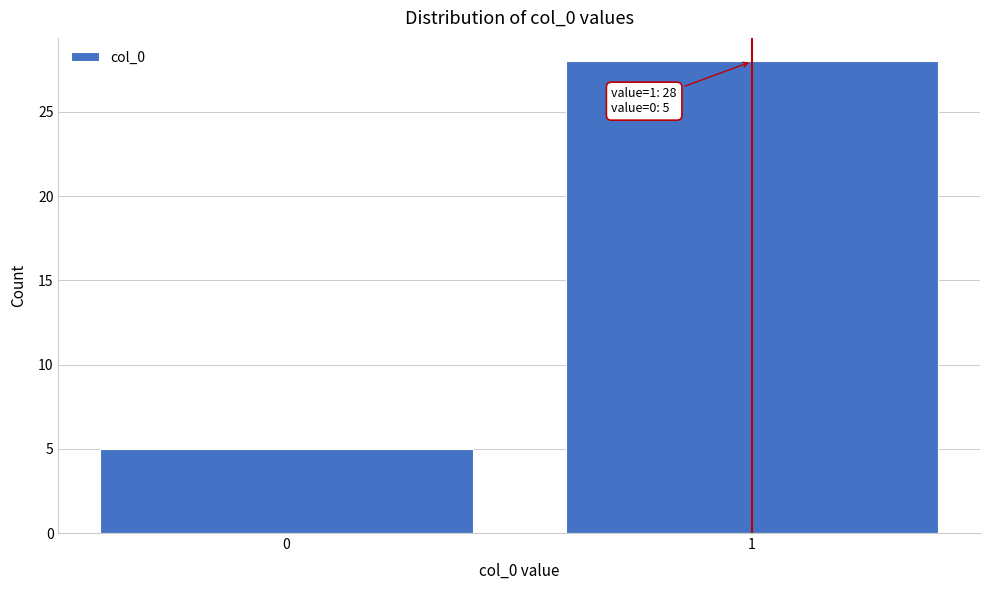

Reading left to right, what are all the values shown in this chart?

0=5	1=28